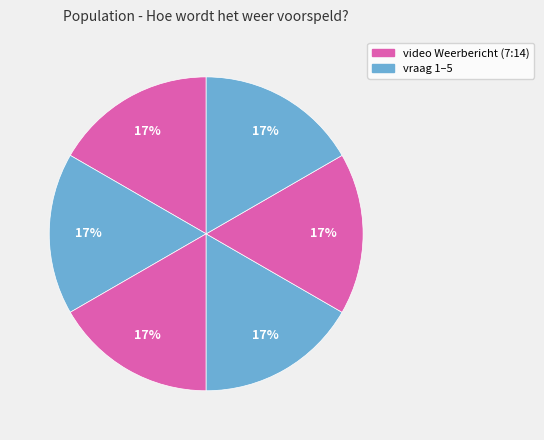

How many slices are in this pie chart?

6